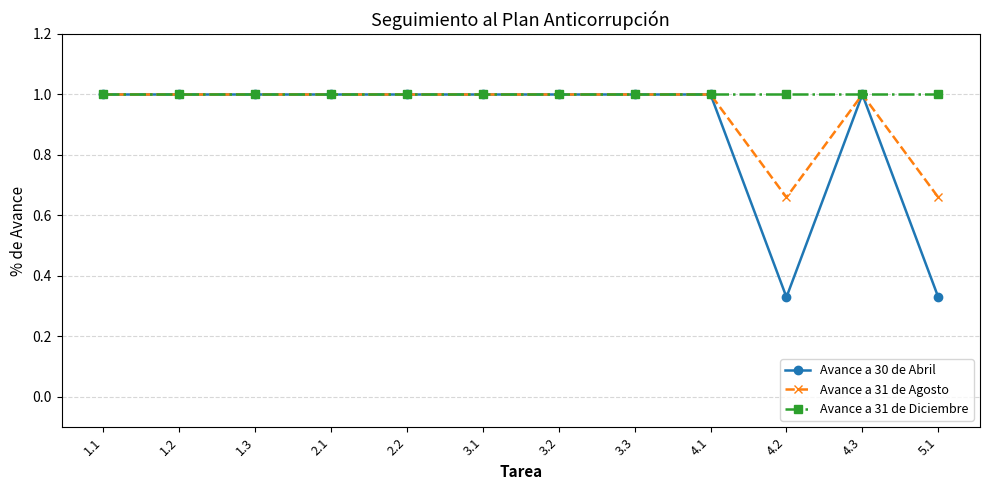

Which series has the widest spread of values?

Avance a 30 de Abril